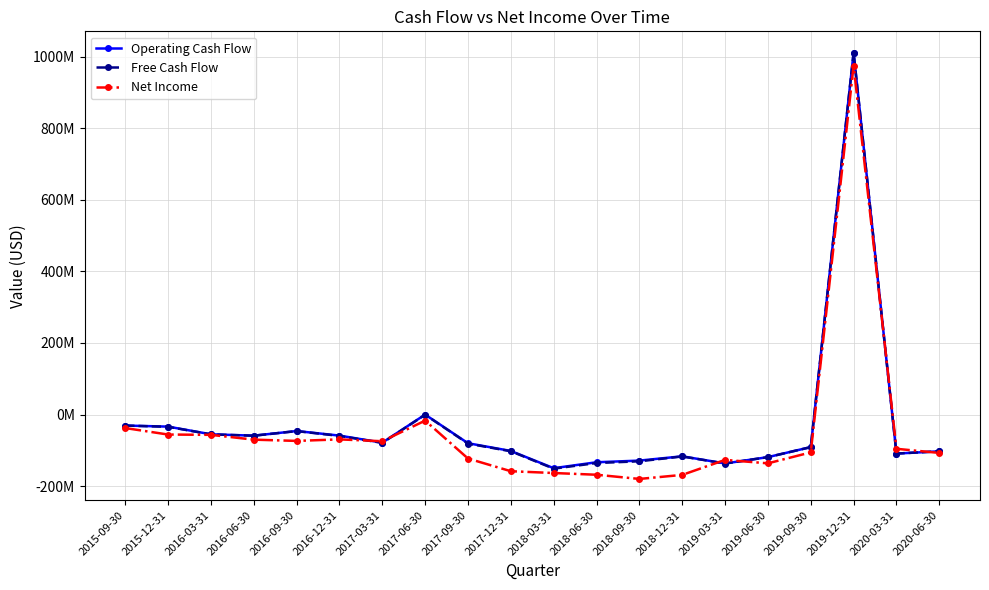

Which series has the largest total across all categories?

Operating Cash Flow